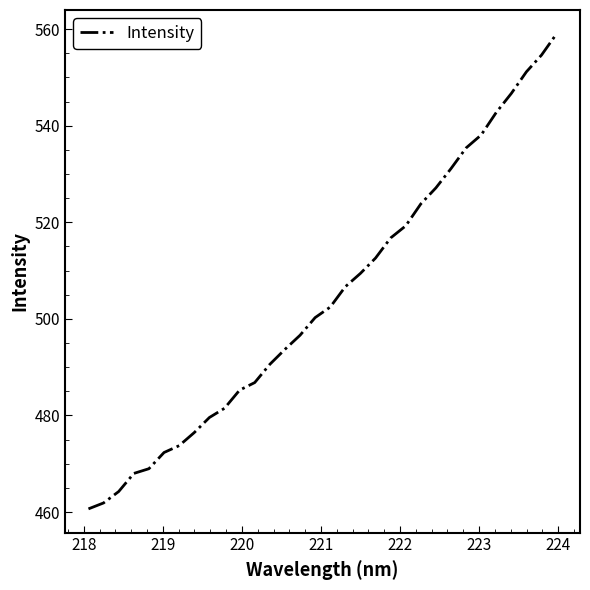

What is the maximum value shown in the chart?

559.1